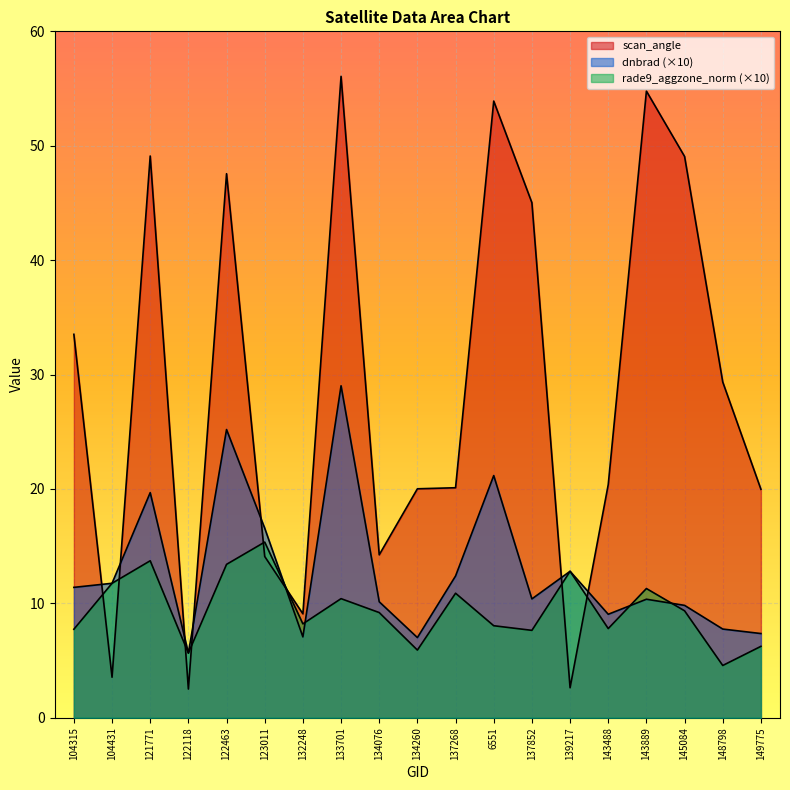

Does the chart display data point markers on the line(s)?

No